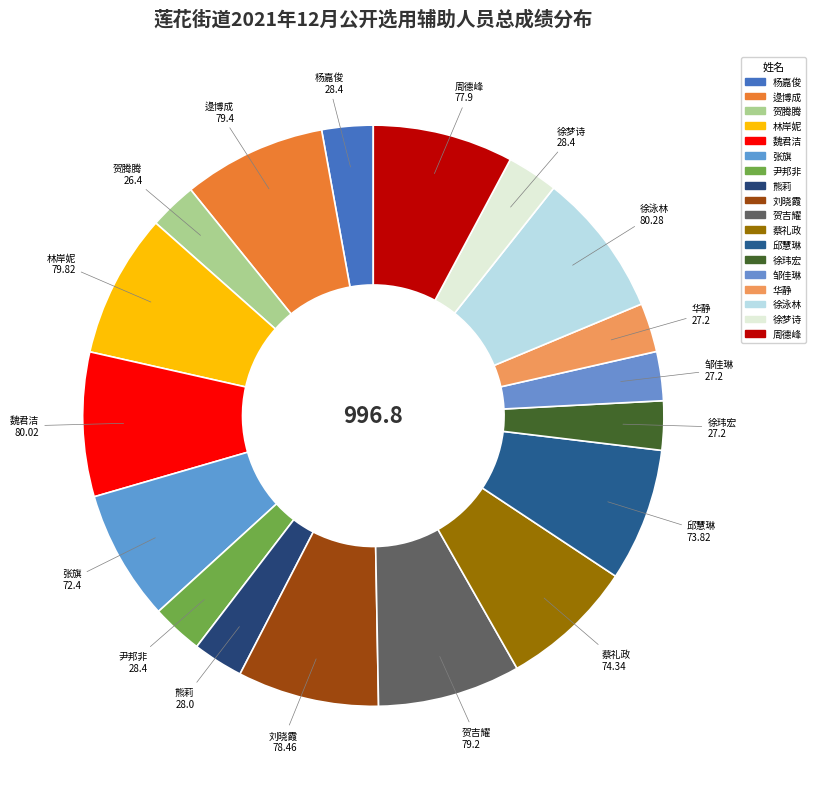

What percentage is the 逯博成 slice, to the nearest percent?

8%